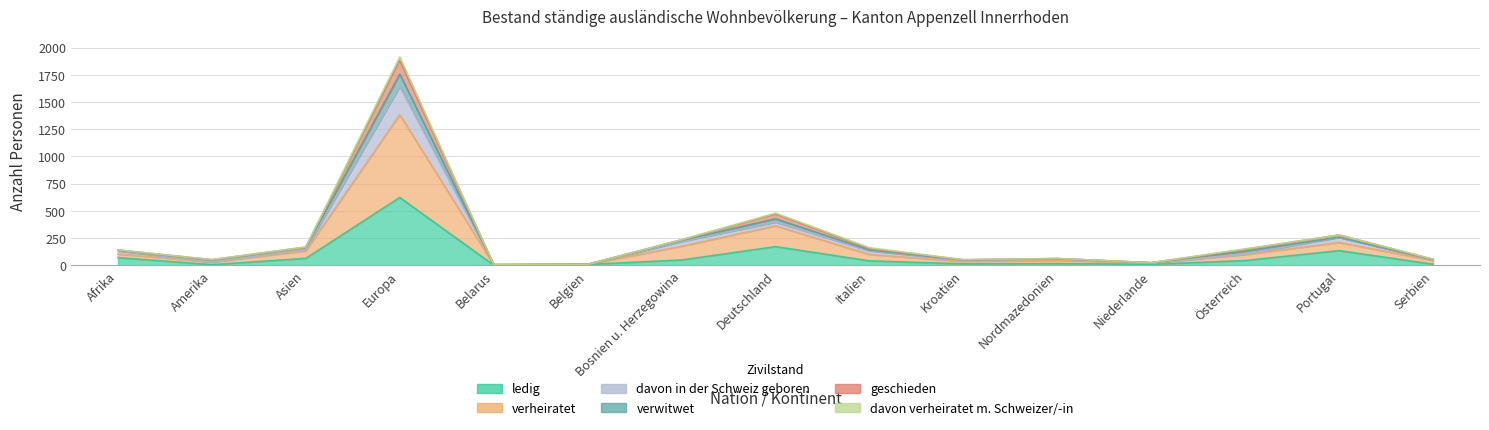

List the labels in order of ledig value, smallest first.

Belarus, Amerika, Belgien, Niederlande, Serbien, Kroatien, Nordmazedonien, Italien, Österreich, Bosnien u. Herzegowina, Asien, Afrika, Portugal, Deutschland, Europa